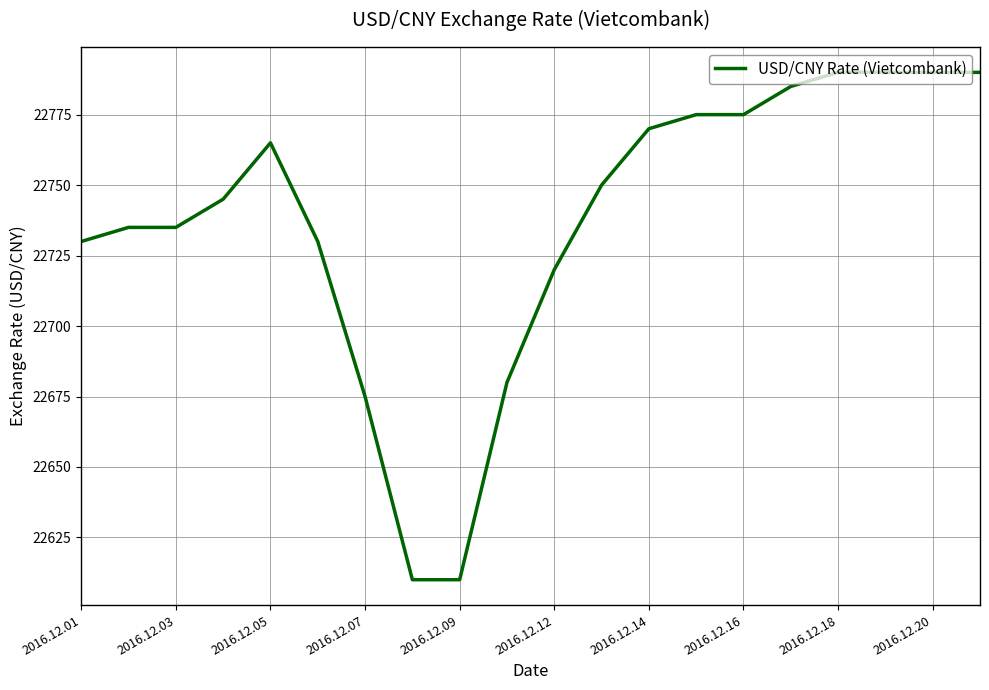

What is the minimum value shown in the chart?

22610